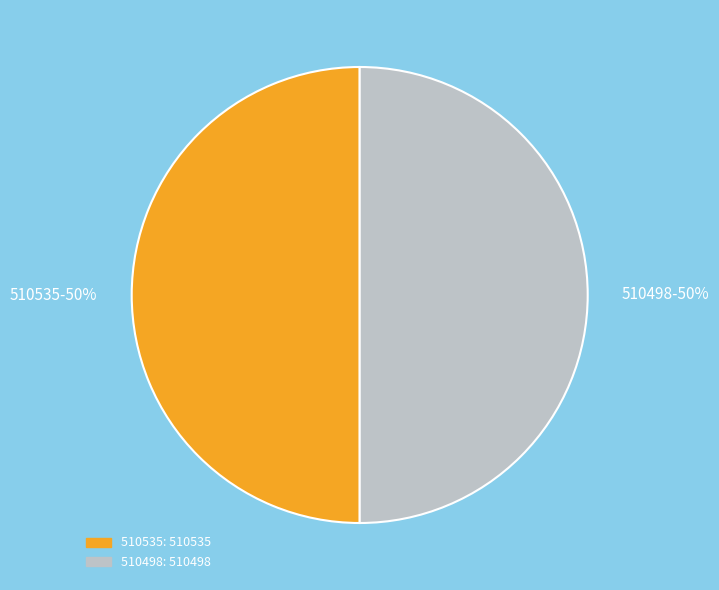

To the nearest percent, what portion does 510498 represent?

50%